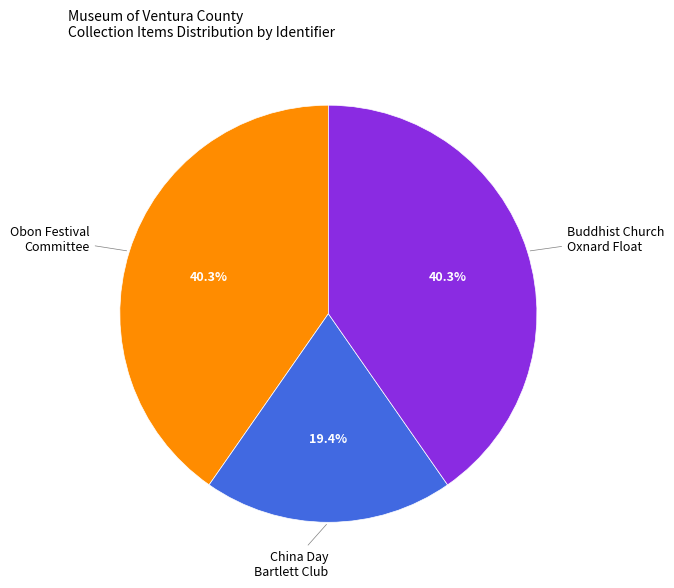

Does any single category account for the majority?

No